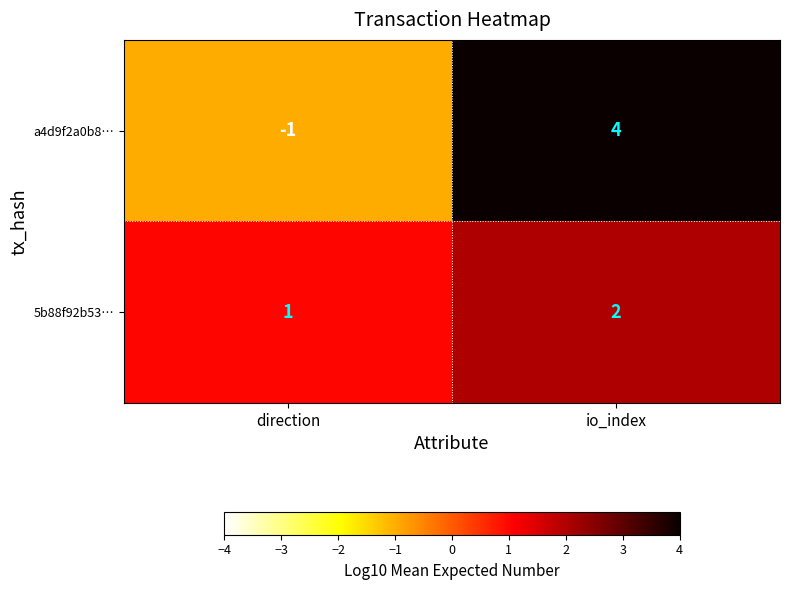

Is it true that 5b88f92b53… equals 3 at io_index?

False